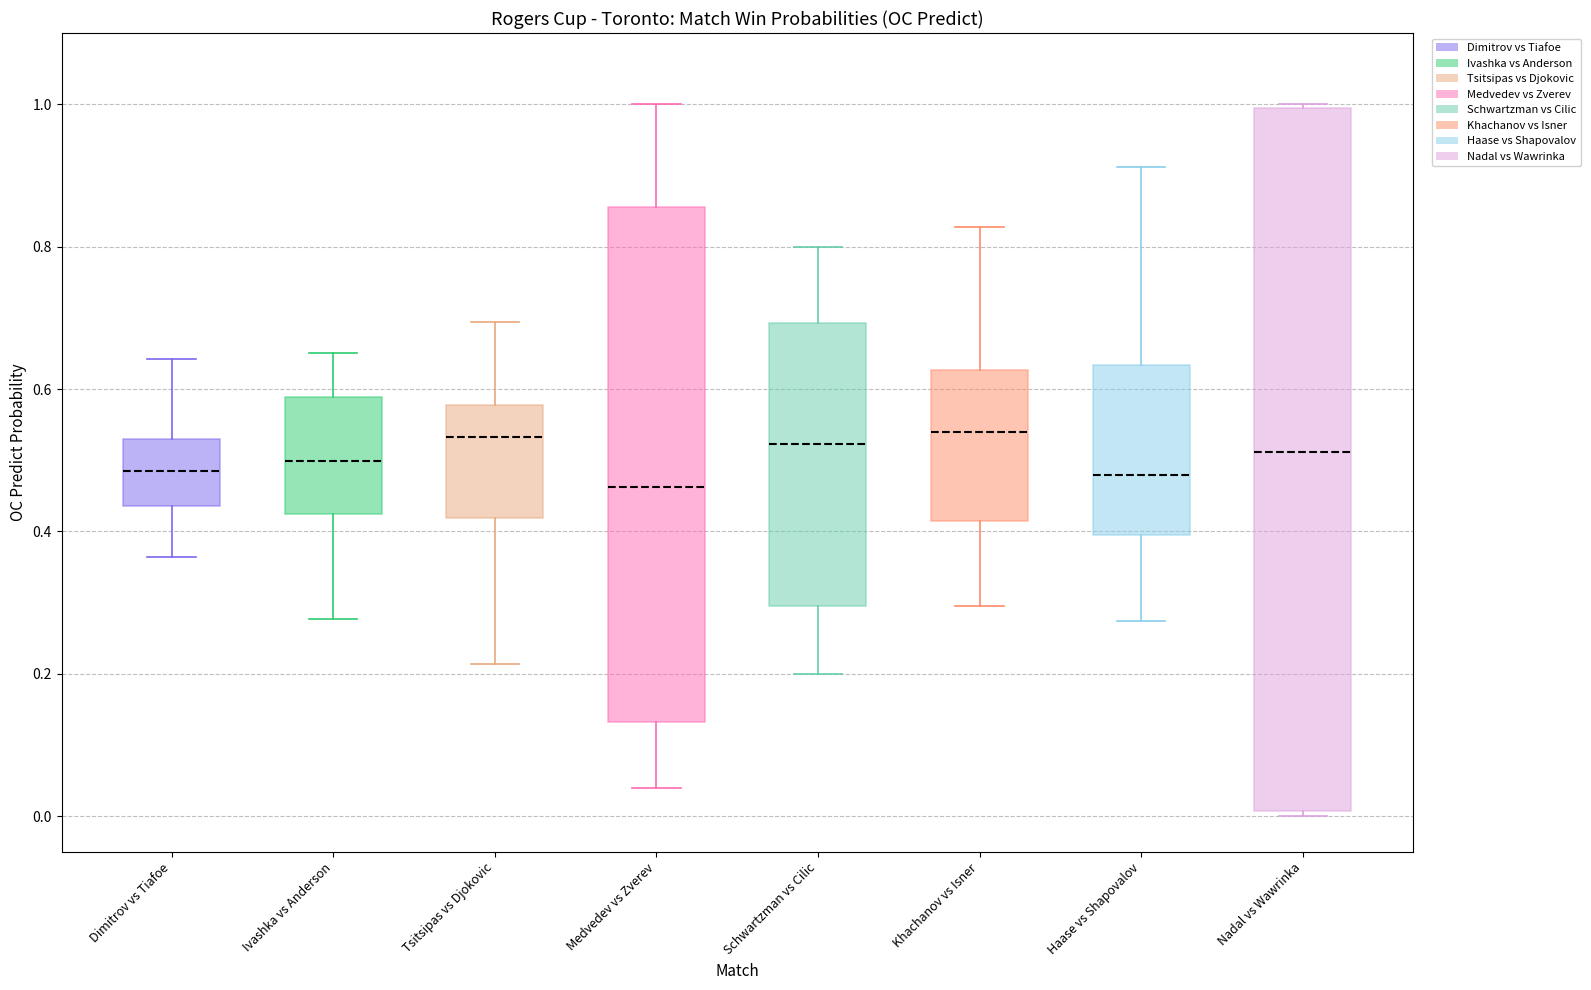

Comparing the boxes themselves (not the whiskers), which one is the tallest?

Nadal vs Wawrinka